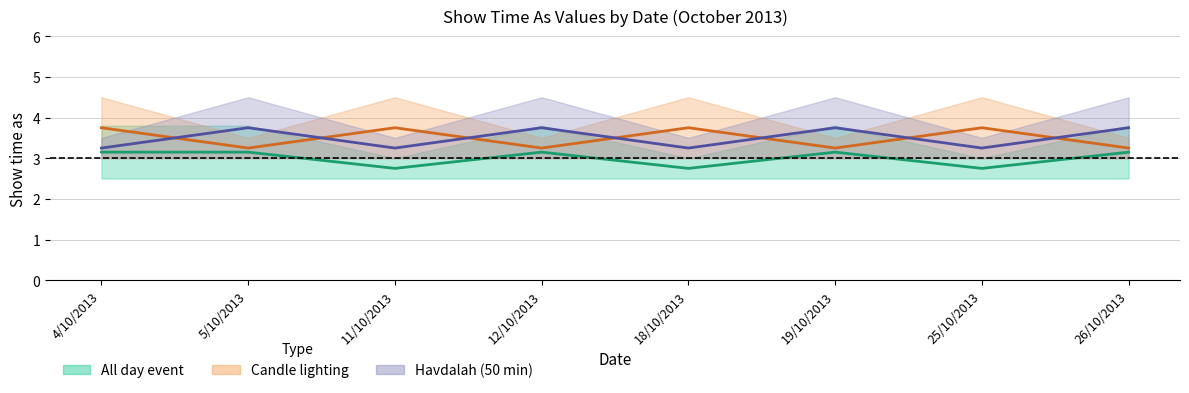

At which category is the sum across all series the highest?

4/10/2013